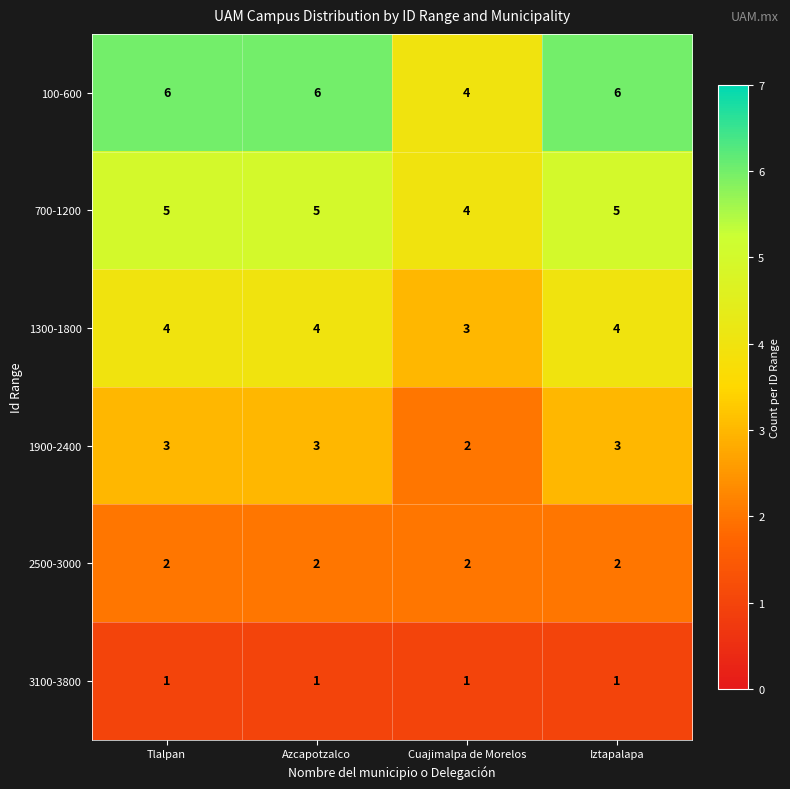

What is the greatest value displayed?

6